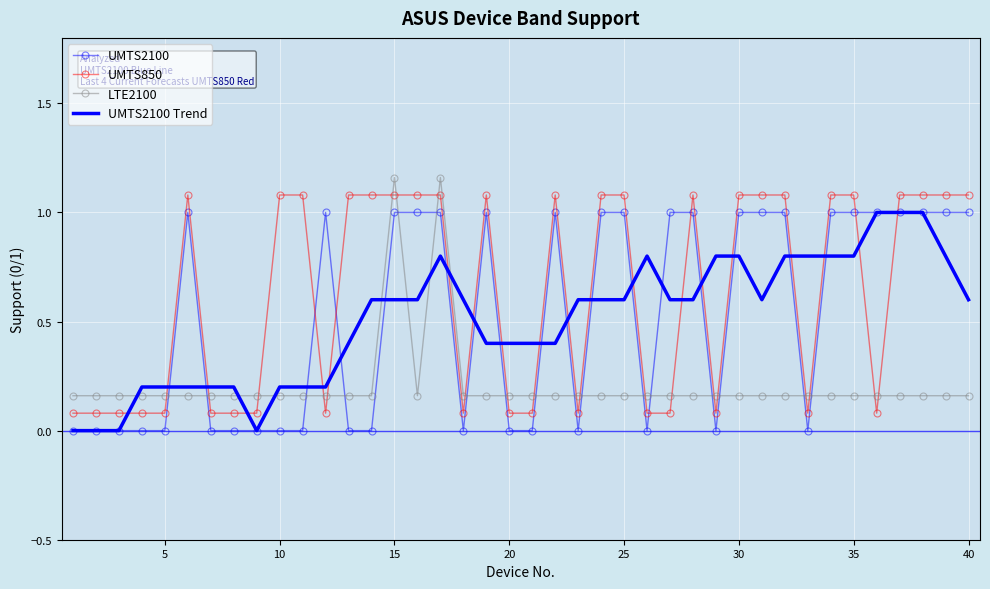

True or false: UMTS850 and UMTS2100 Trend intersect in this chart.

True